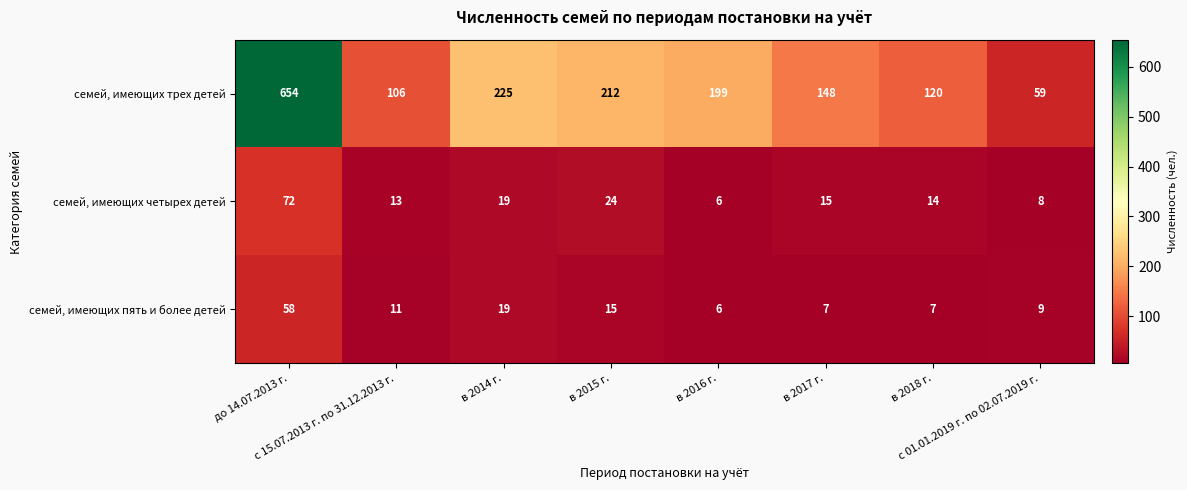

What is the maximum value shown in the chart?

654